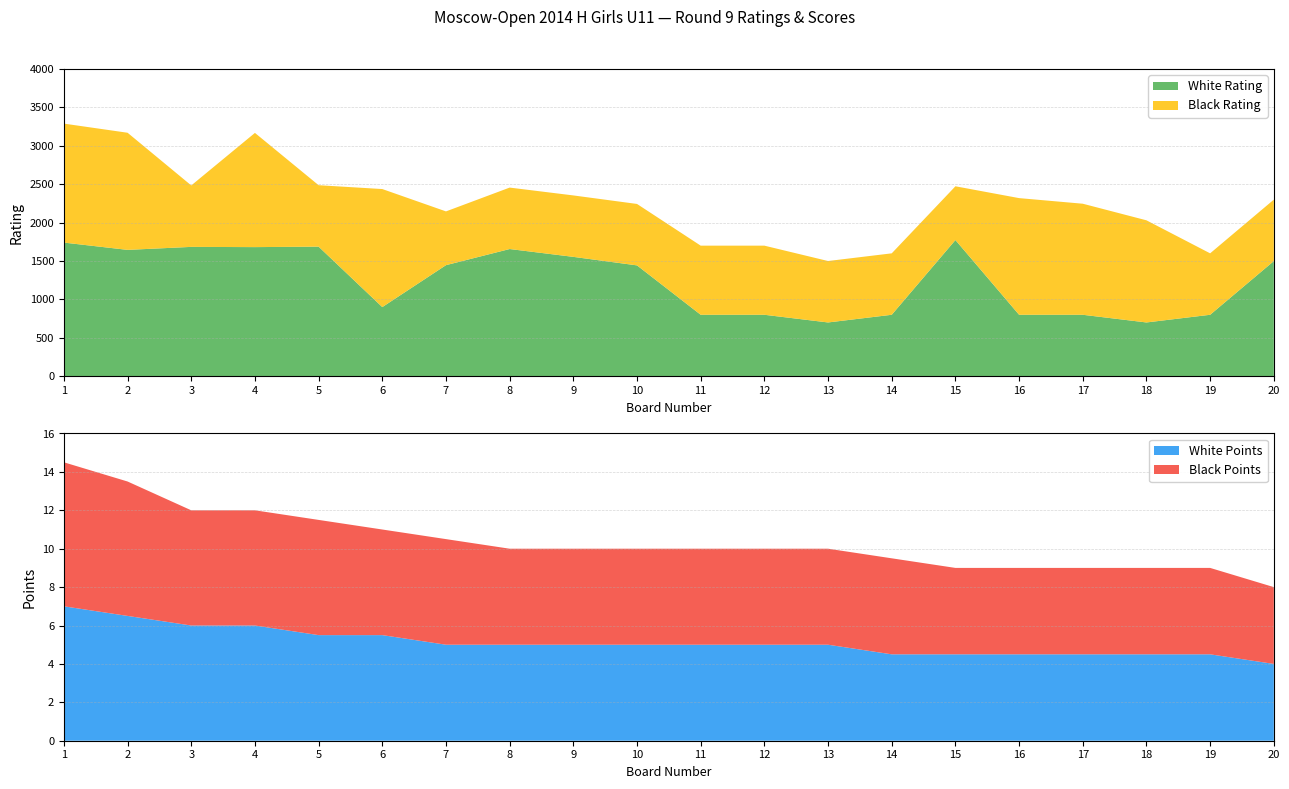

Reading left to right, list all the values displayed in this chart.

White Rating: 1=1740.0	2=1645.0	3=1684.0	4=1681.0	5=1687.0	6=900.0	7=1446.0	8=1656.0	9=1554.0	10=1443.0	11=800.0	12=800.0	13=700.0	14=800.0	15=1773.0	16=800.0	17=800.0	18=700.0	19=800.0	20=1499.0
Black Rating: 1=1549.0	2=1525.0	3=800.0	4=1487.0	5=800.0	6=1537.0	7=700.0	8=800.0	9=800.0	10=800.0	11=900.0	12=900.0	13=800.0	14=800.0	15=700.0	16=1519.0	17=1446.0	18=1330.0	19=800.0	20=800.0
White Score: 1=7.0	2=6.5	3=6.0	4=6.0	5=5.5	6=5.5	7=5.0	8=5.0	9=5.0	10=5.0	11=5.0	12=5.0	13=5.0	14=4.5	15=4.5	16=4.5	17=4.5	18=4.5	19=4.5	20=4.0
Black Score: 1=7.5	2=7.0	3=6.0	4=6.0	5=6.0	6=5.5	7=5.5	8=5.0	9=5.0	10=5.0	11=5.0	12=5.0	13=5.0	14=5.0	15=4.5	16=4.5	17=4.5	18=4.5	19=4.5	20=4.0